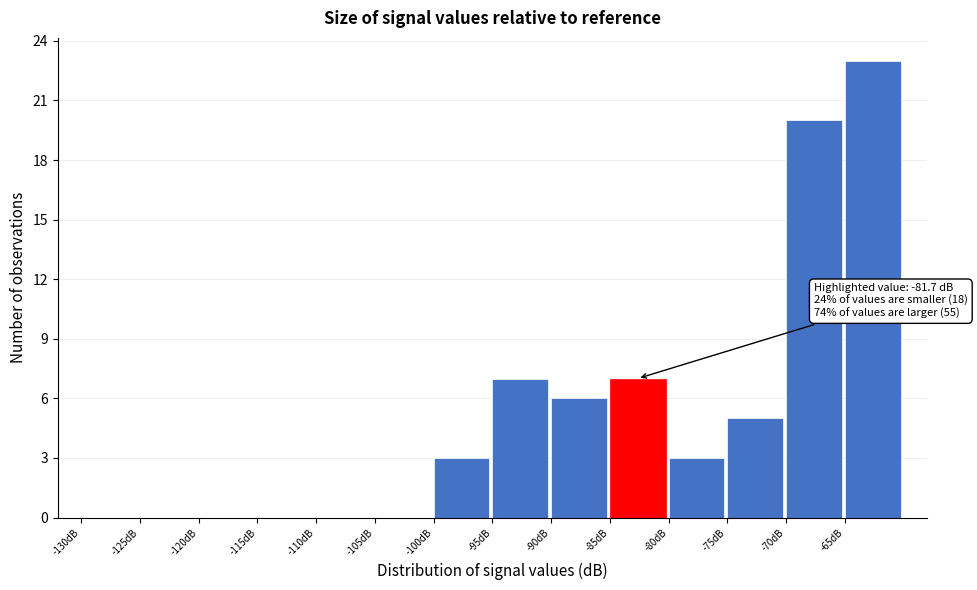

Over which range of the x-axis is the bar tallest?

-65 to -60